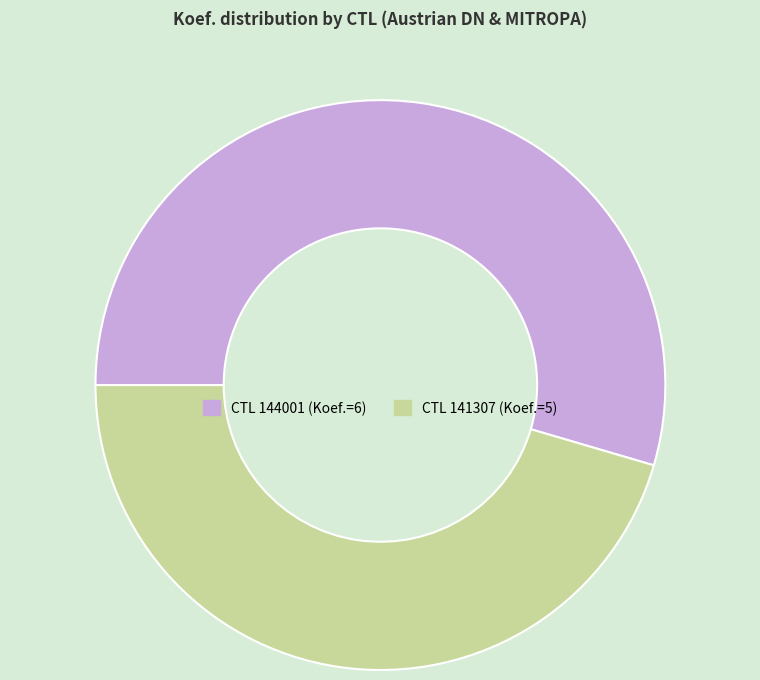

Does any single category account for the majority?

Yes